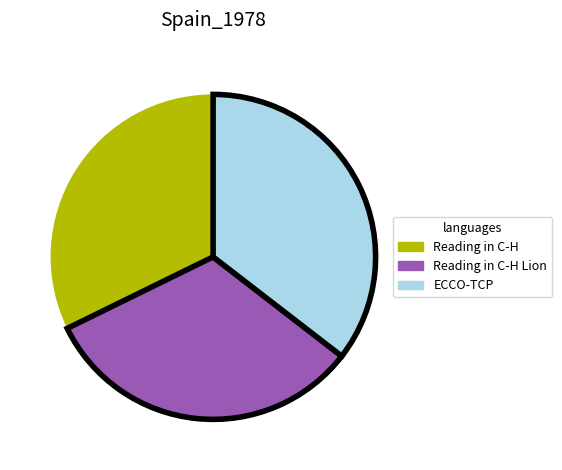

Which category has the biggest portion of the pie?

ECCO-TCP